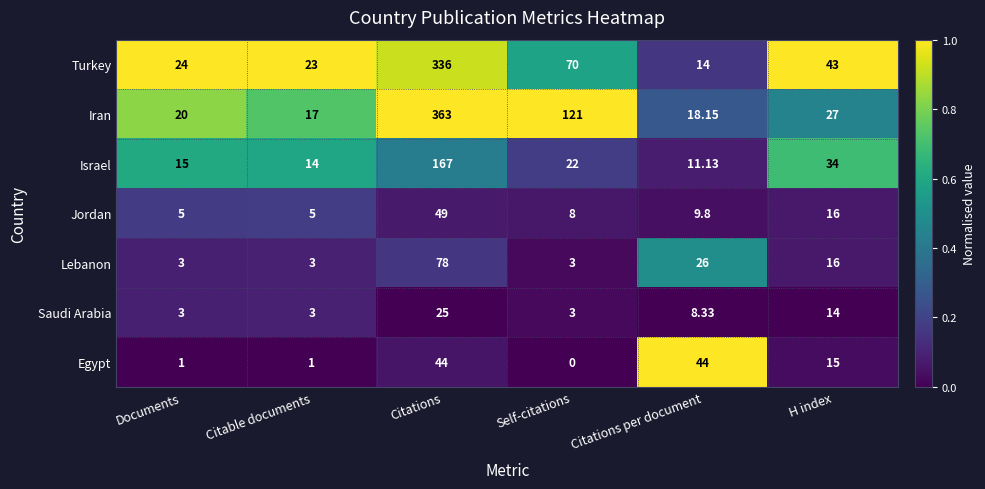

Count the number of data series in this chart.

7